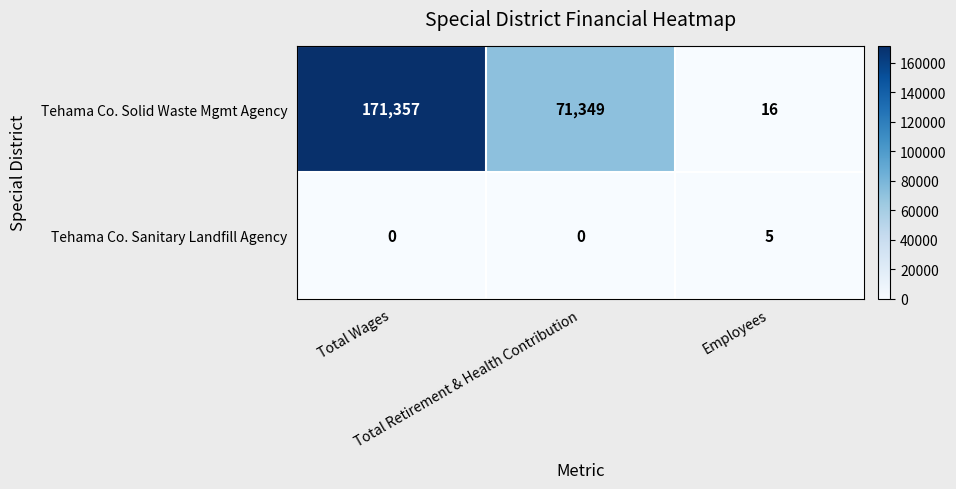

How many Tehama Co. Sanitary Landfill Agency values are between 0 and 5?

3